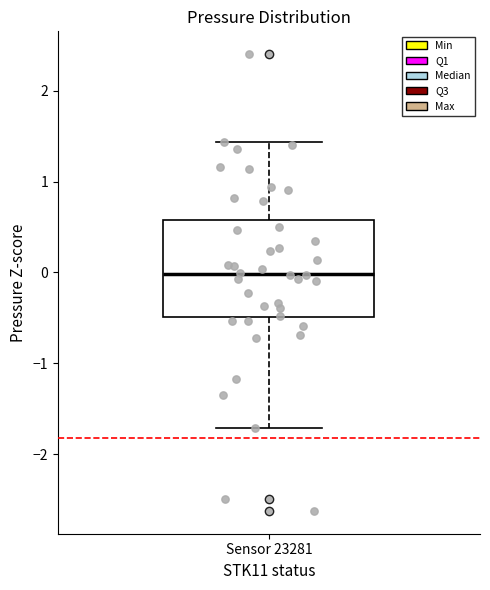

Transcribe this box plot: give where the median line is, the range the box spans, and where the two whiskers end, as read against the y-axis. The values are not printed on the chart, so give them approximately, as read against the axis.

median 0.0, box -0.5 to 0.6, whiskers -1.7 to 1.4